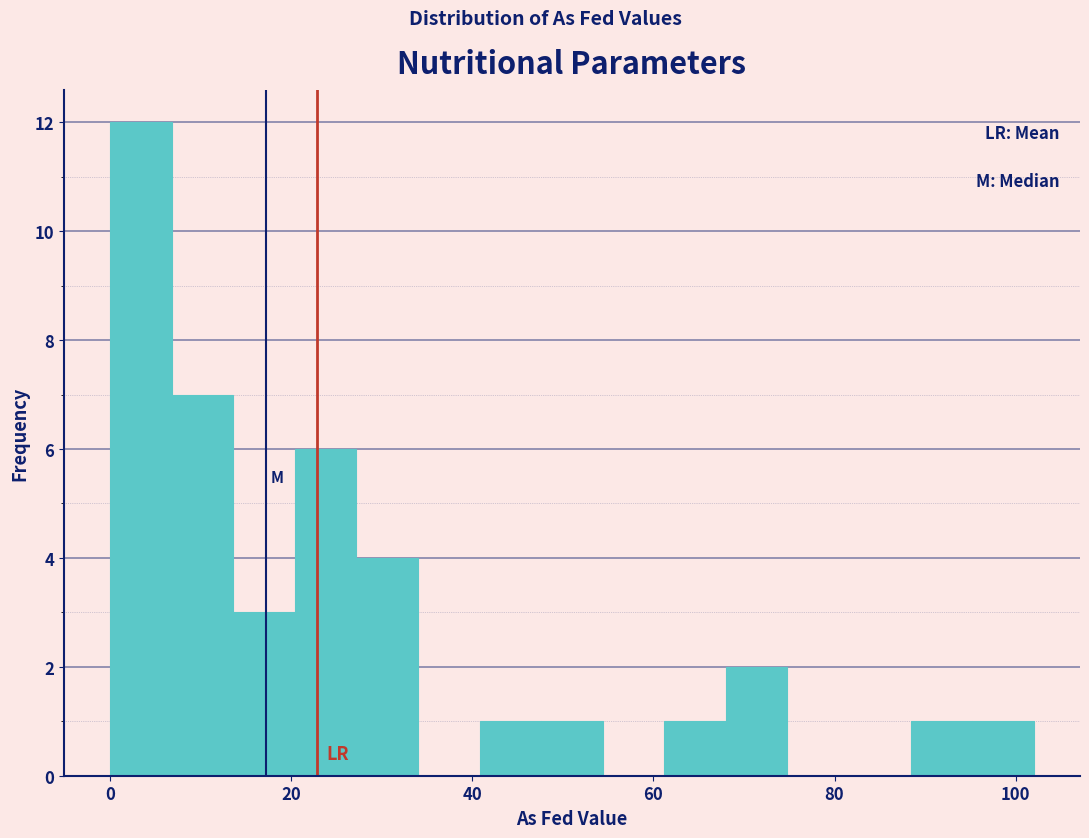

Around what value on the x-axis is the tallest bar? Give the approximate position of its centre, as read against the axis.

4